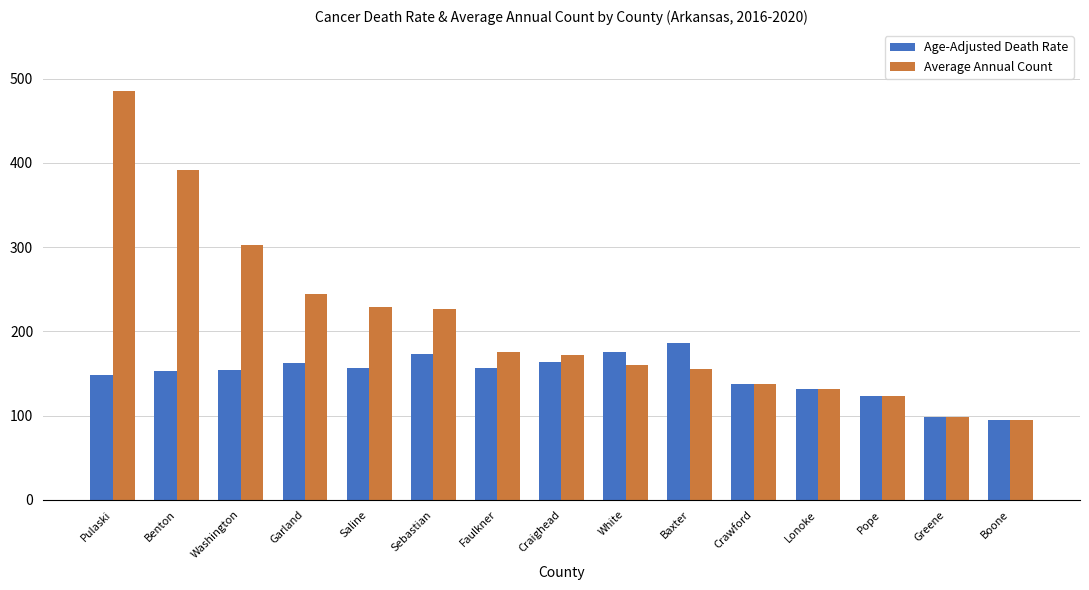

Rank the series at Craighead from lowest to highest value.

Age-Adjusted Death Rate, Average Annual Count